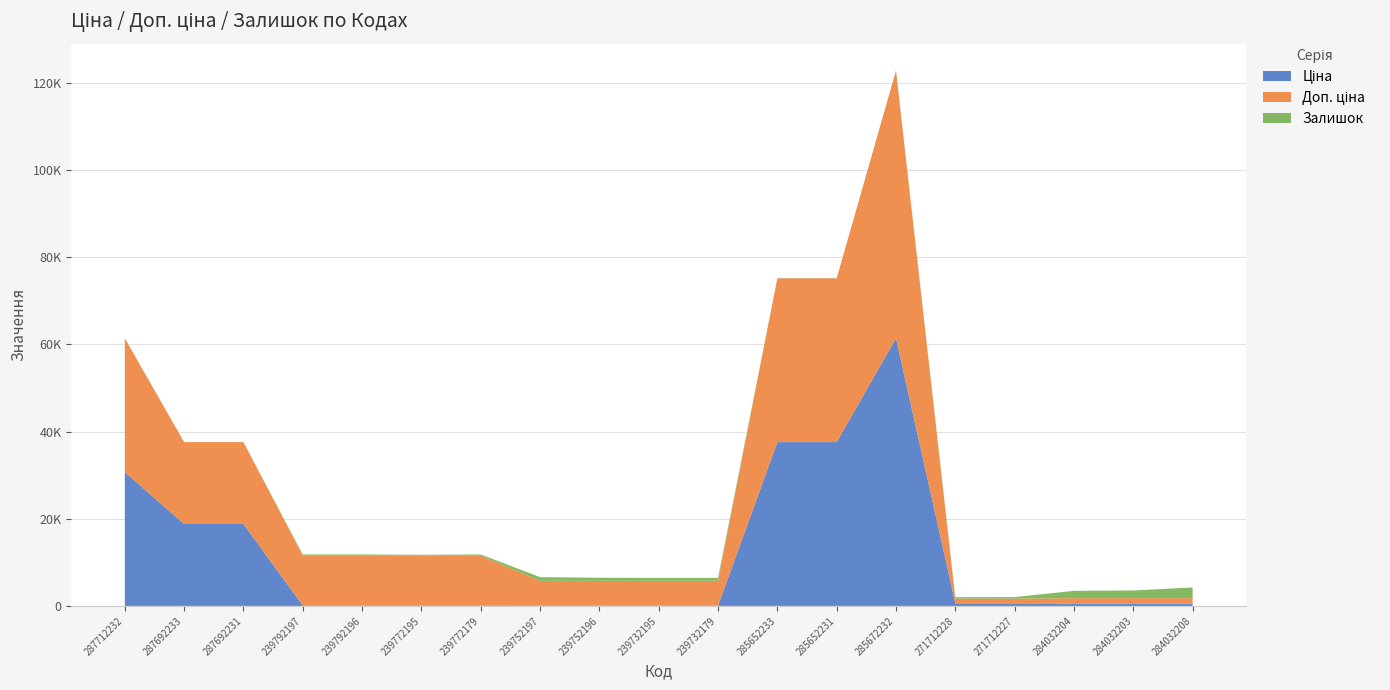

Reading left to right, extract all data points from this chart.

Ціна: 287712232=30717.1	287692233=18796.8	287692231=18796.8	239792197=114.1	239792196=114.1	239772195=114.1	239772179=114.1	239752197=57.0	239752196=57.0	239732195=57.0	239732179=57.0	285652233=37593.6	285652231=37593.6	285672232=61434.3	271712228=589.9	271712227=589.9	284032204=539.0	284032203=539.0	284032208=539.0
Доп. ціна: 287712232=30717.1	287692233=18796.8	287692231=18796.8	239792197=11410.0	239792196=11410.0	239772195=11410.0	239772179=11410.0	239752197=5705.0	239752196=5705.0	239732195=5705.0	239732179=5705.0	285652233=37593.6	285652231=37593.6	285672232=61434.3	271712228=1081.7	271712227=1081.7	284032204=1235.4	284032203=1235.4	284032208=1235.4
Залишок: 287712232=0.0	287692233=0.0	287692231=0.0	239792197=289.0	239792196=290.0	239772195=215.0	239772179=290.0	239752197=845.0	239752196=698.0	239732195=670.0	239732179=676.0	285652233=12.0	285652231=22.0	285672232=15.0	271712228=333.0	271712227=359.0	284032204=1682.0	284032203=1774.0	284032208=2465.0